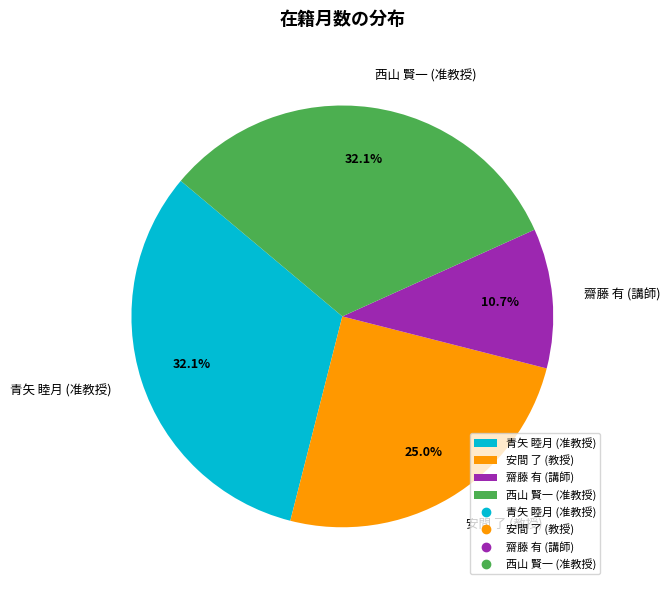

Is it true that 西山 賢一 (准教授) is 23% of the pie?

False